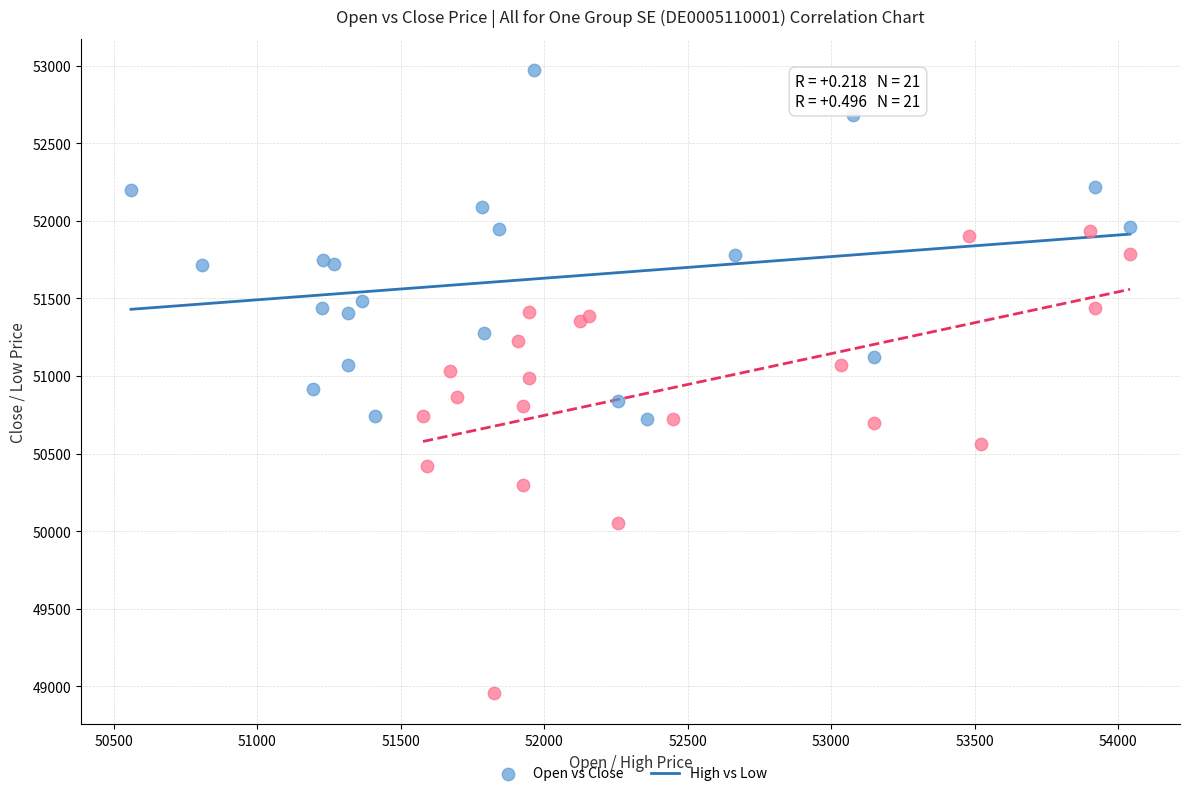

Which series has the widest spread of Y values?

High vs Low